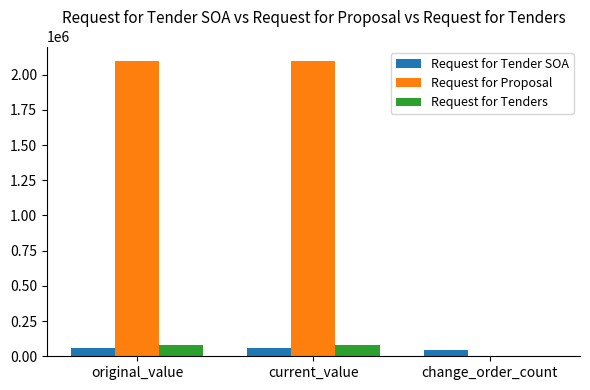

How many categories are shown in the chart?

3